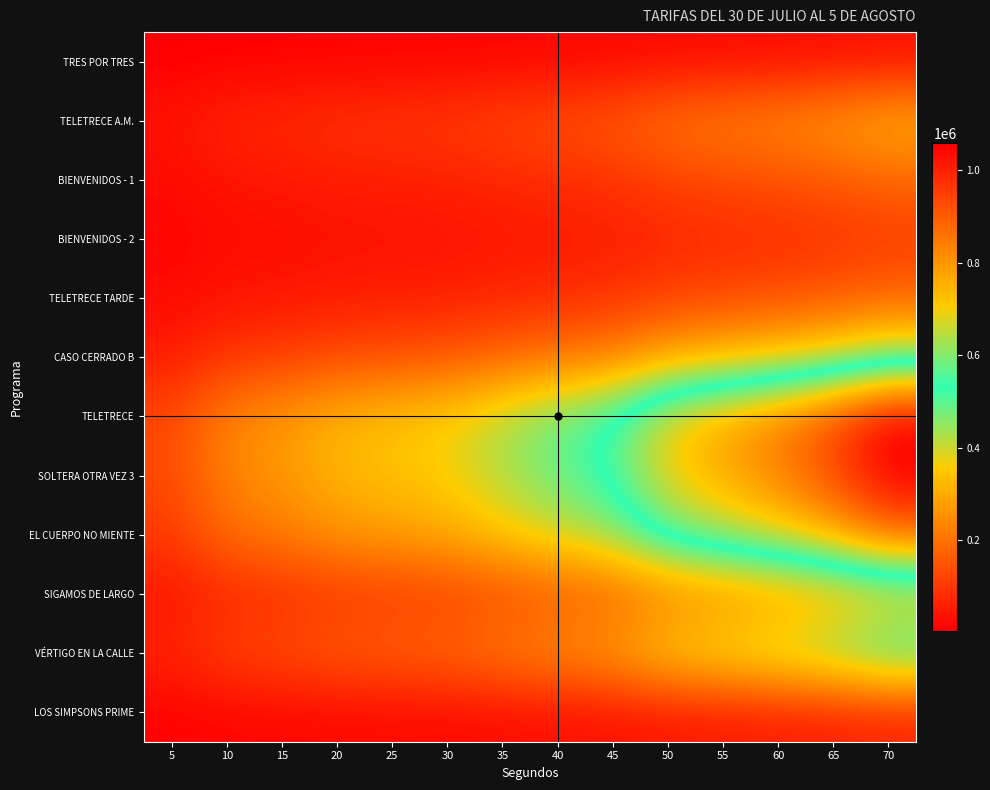

At how many categories does at least one series exceed 794466?

3